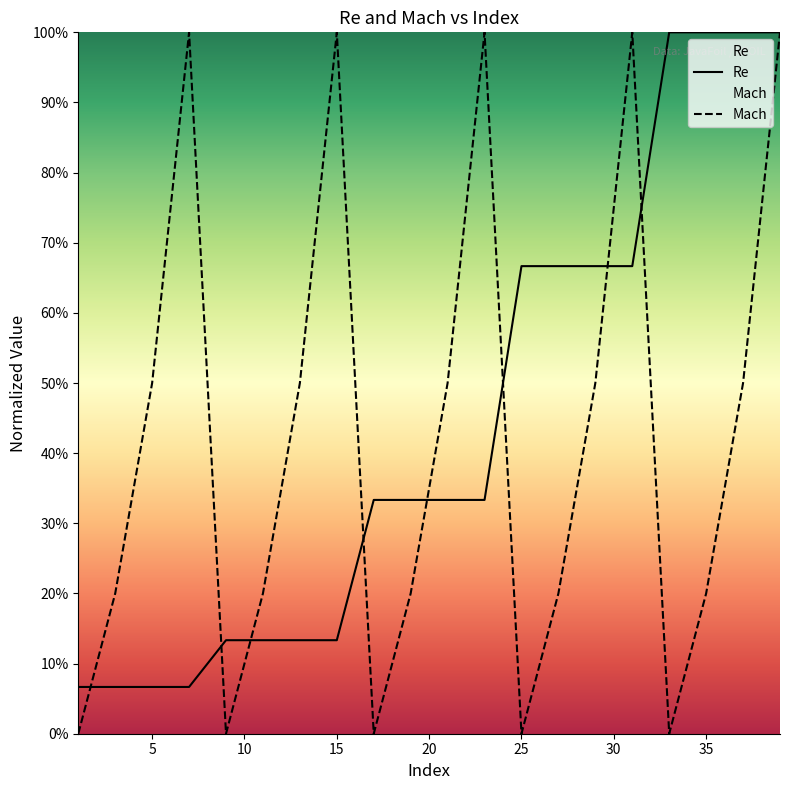

At how many categories does at least one series exceed 0?

20